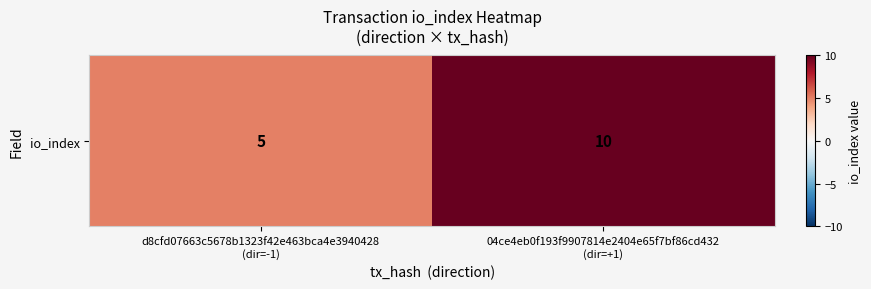

What is the maximum value shown in the chart?

10